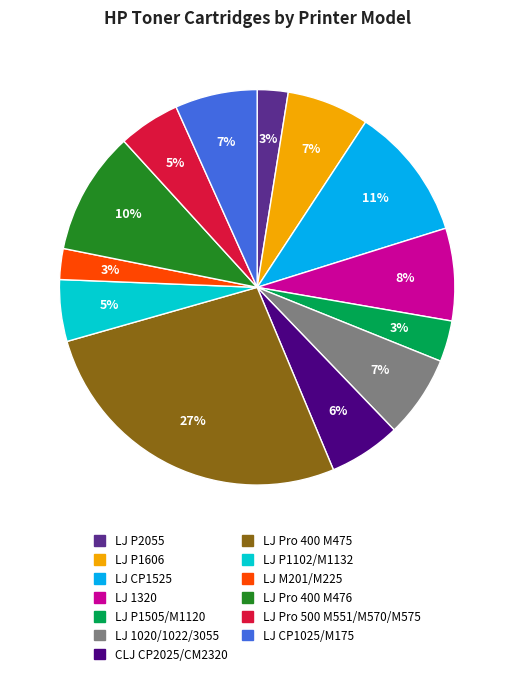

What is the ratio of the value at LJ CP1525 to the value at LJ P1606?

1.6